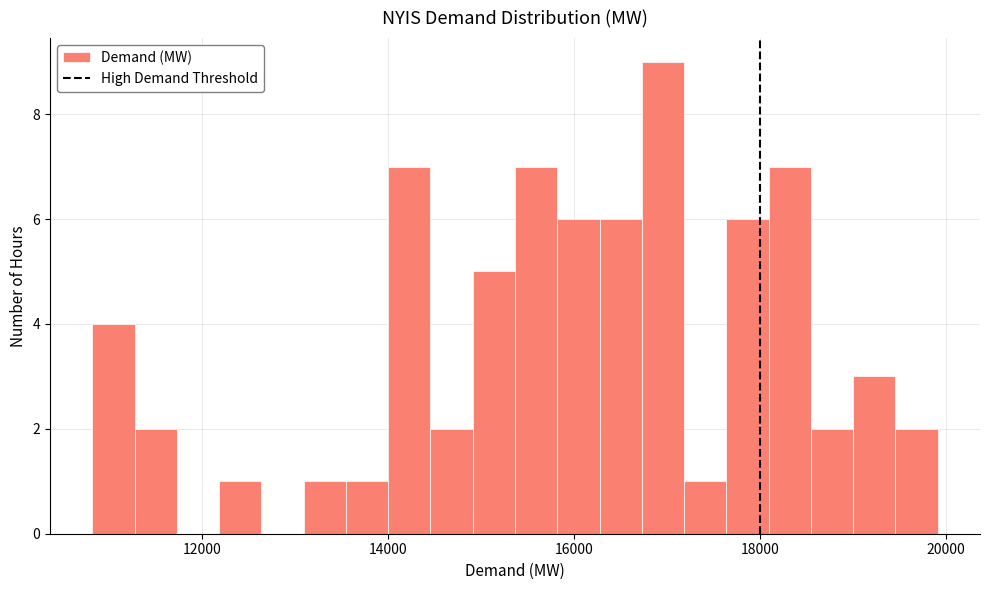

Read against the x-axis, roughly where is the centre of the tallest bar?

17000